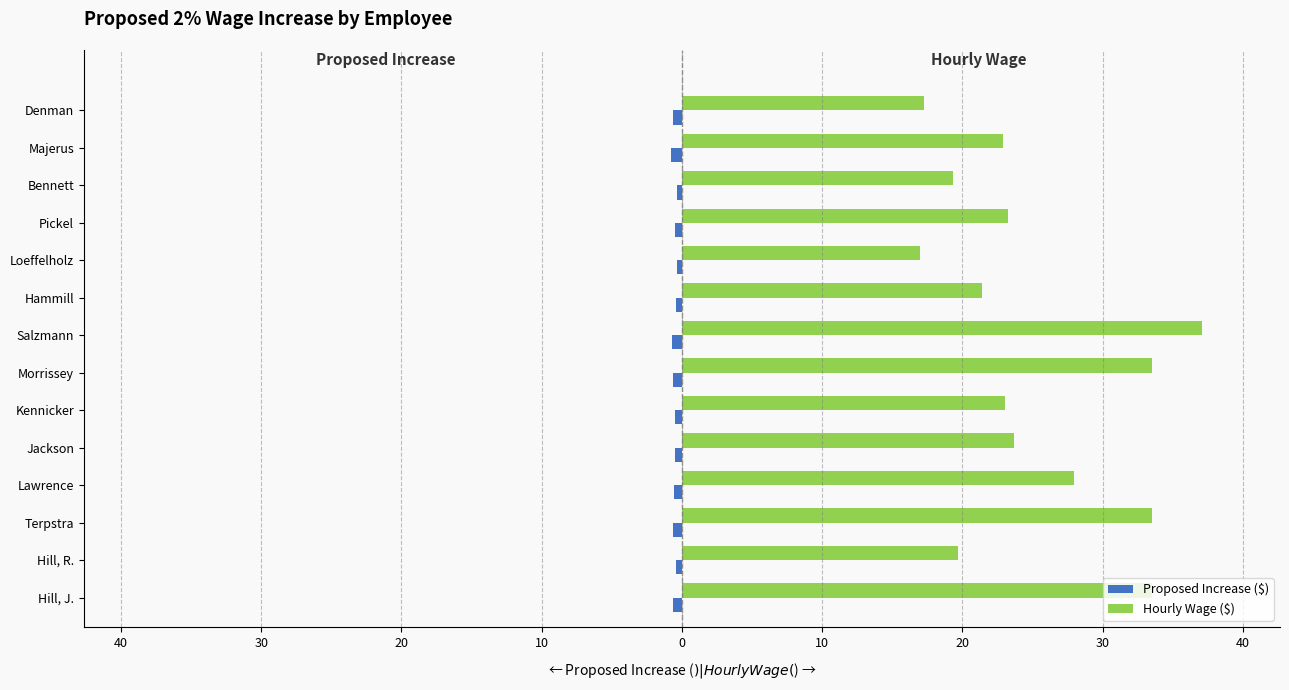

What are all the series names shown in the legend?

Proposed Increase ($), Hourly Wage ($)